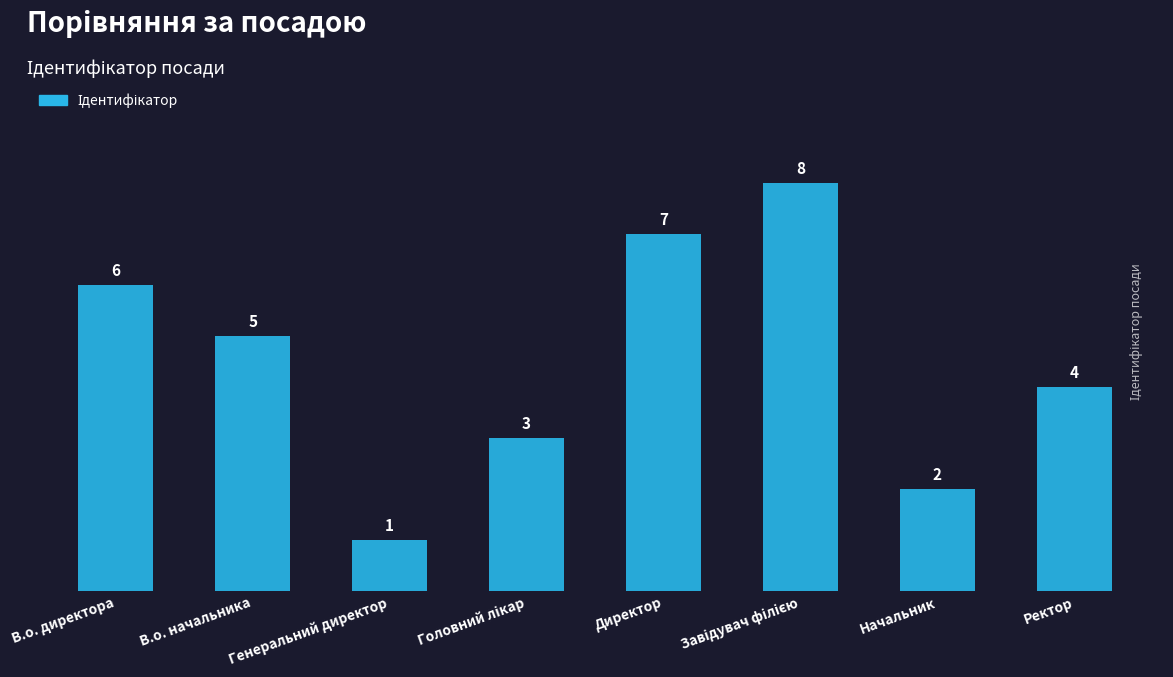

Which has a higher value, Генеральний директор or В.о. начальника?

В.о. начальника